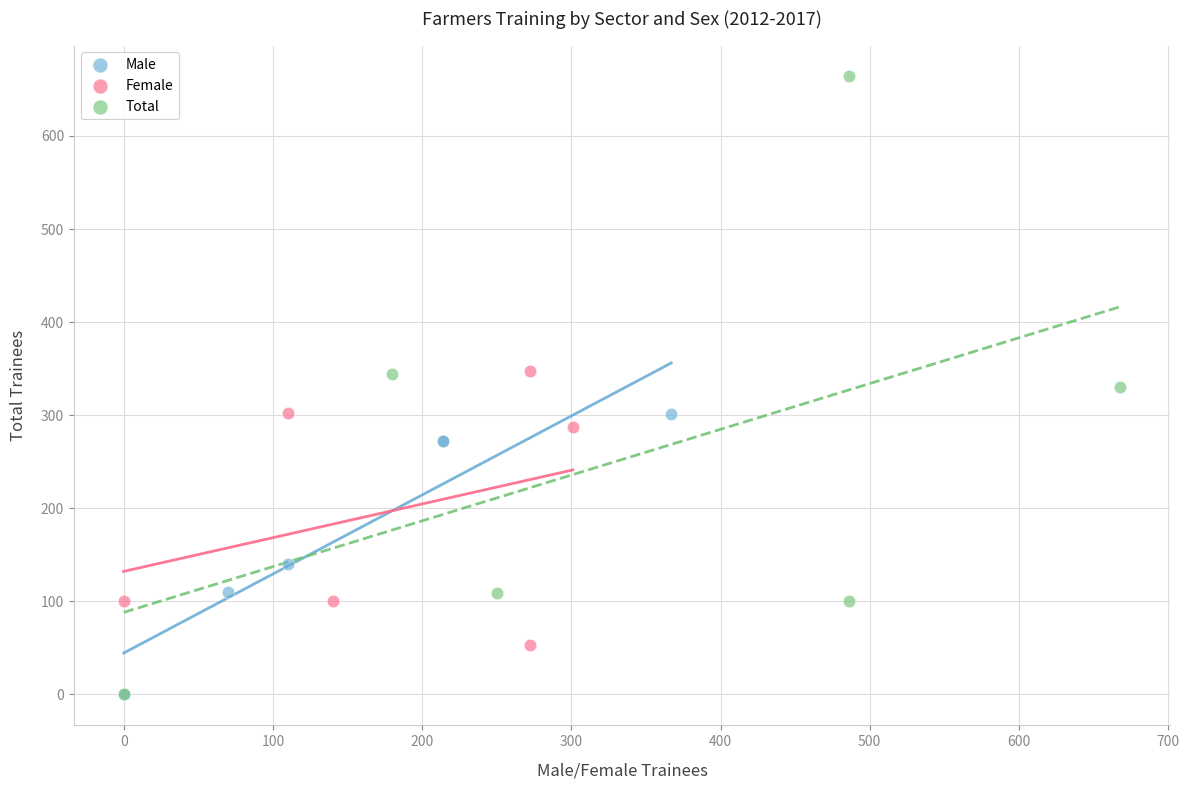

Which series contains the highest Y value?

Total